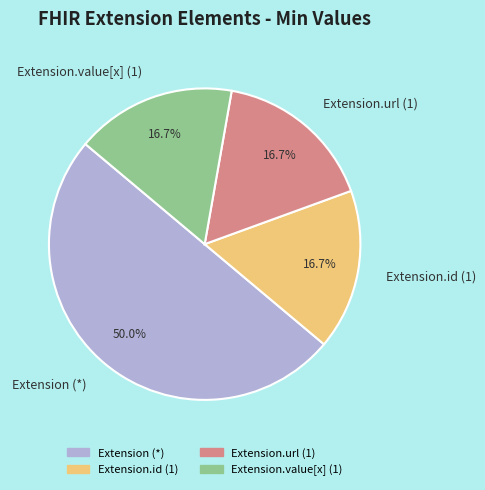

What percentage is NOT represented by Extension.id (1)?

83.3%